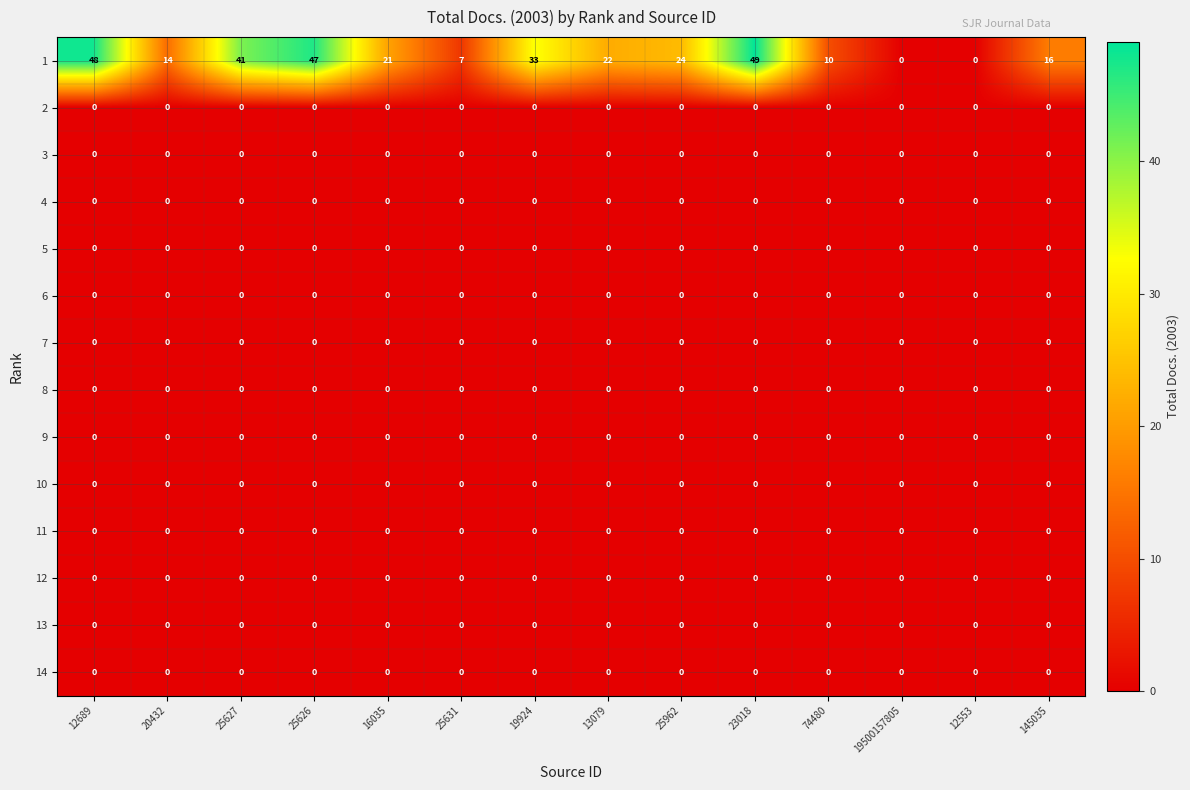

What is the greatest value displayed?

49